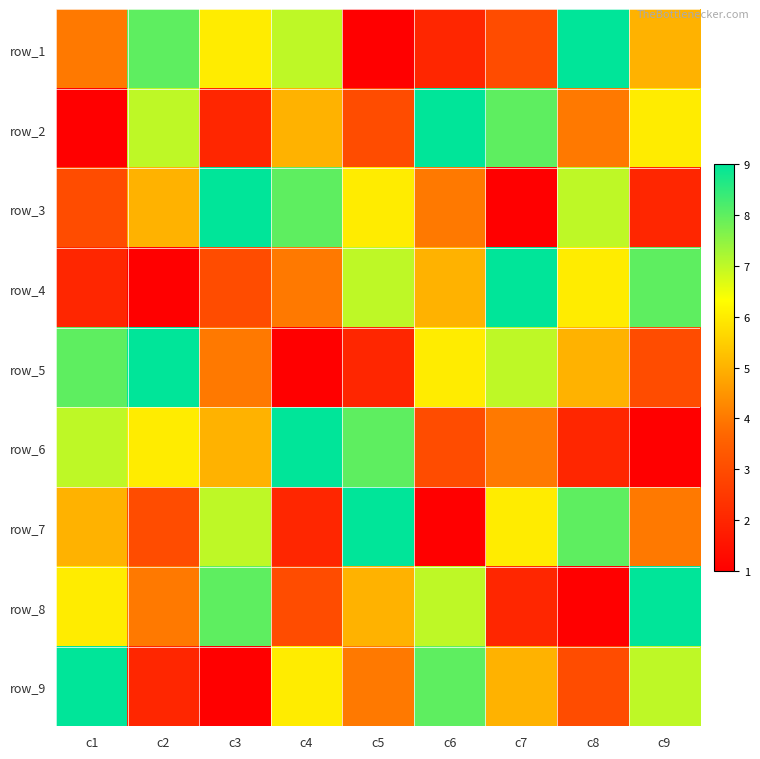

Is it true that row_3 equals 0 at c2?

False